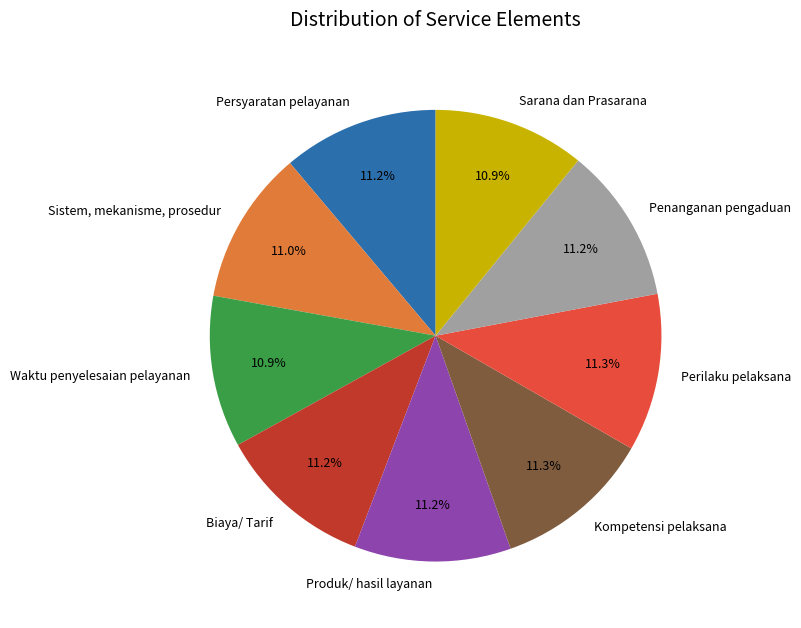

Is there a majority slice in this chart?

No